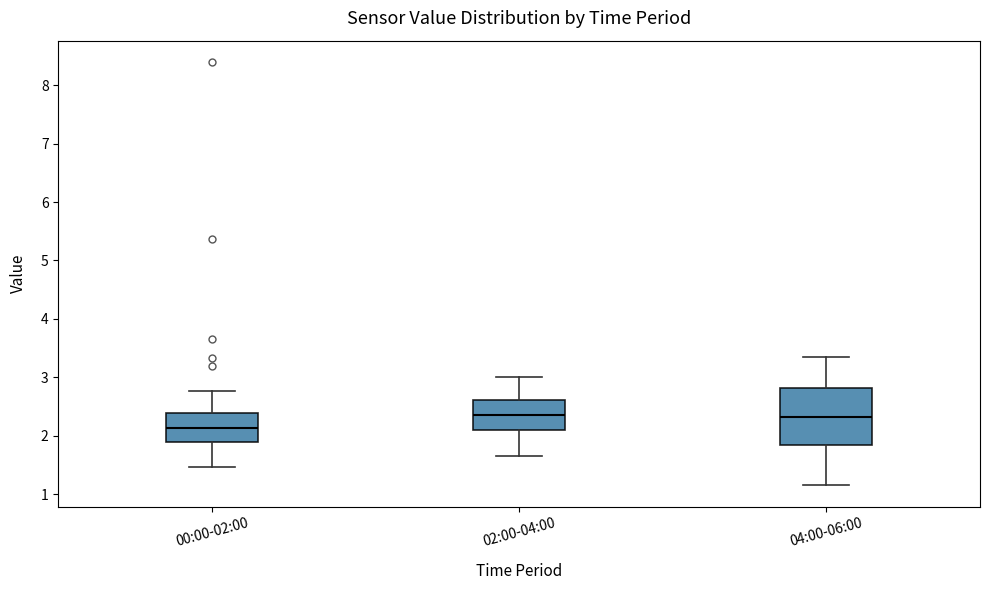

Reading left to right, read every box against the y-axis: the position of its median line, the range the box covers, and the ends of its whiskers. The values are not printed on the chart, so give them approximately, as read against the axis.

00:00-02:00: median 2.1, box 1.9 to 2.4, whiskers 1.5 to 2.8
02:00-04:00: median 2.4, box 2.1 to 2.6, whiskers 1.7 to 3.0
04:00-06:00: median 2.3, box 1.8 to 2.8, whiskers 1.2 to 3.4